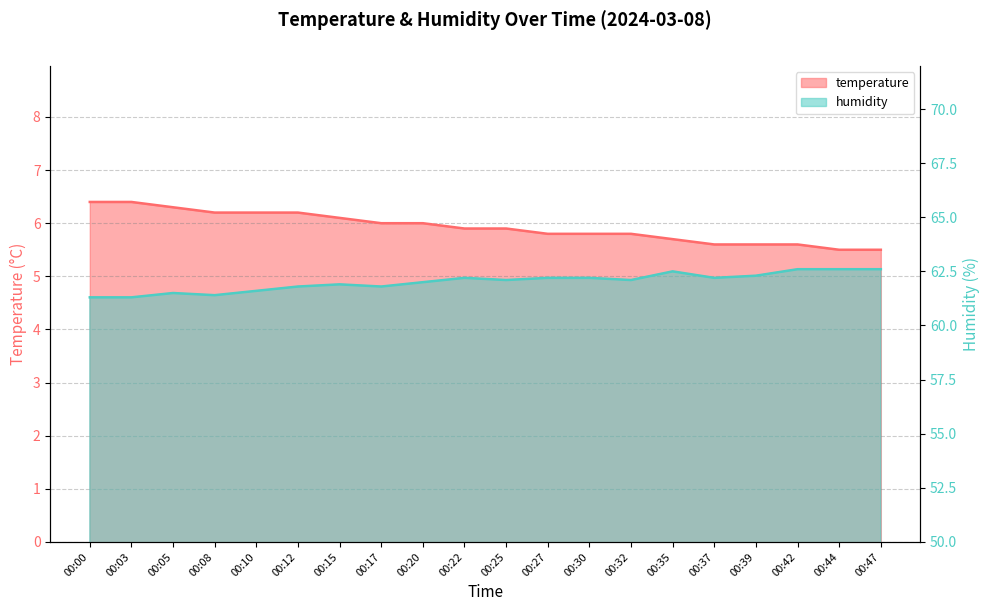

Between 00:08 and 00:42, which series saw the biggest shift?

humidity